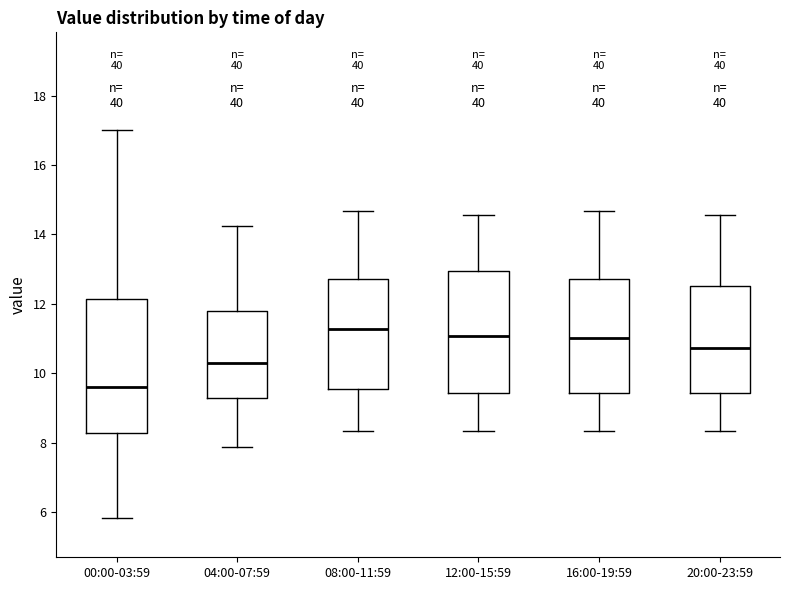

Reading left to right, transcribe this box plot: for each box, give where its median line is, the range the box spans, and where its two whiskers end, as read against the y-axis. The values are not printed on the chart, so give them approximately, as read against the axis.

00:00-03:59: median 9.6, box 8.2 to 12.2, whiskers 5.8 to 17.0
04:00-07:59: median 10.2, box 9.2 to 11.8, whiskers 7.8 to 14.2
08:00-11:59: median 11.2, box 9.6 to 12.8, whiskers 8.4 to 14.6
12:00-15:59: median 11.0, box 9.4 to 13.0, whiskers 8.4 to 14.6
16:00-19:59: median 11.0, box 9.4 to 12.8, whiskers 8.4 to 14.6
20:00-23:59: median 10.8, box 9.4 to 12.6, whiskers 8.4 to 14.6